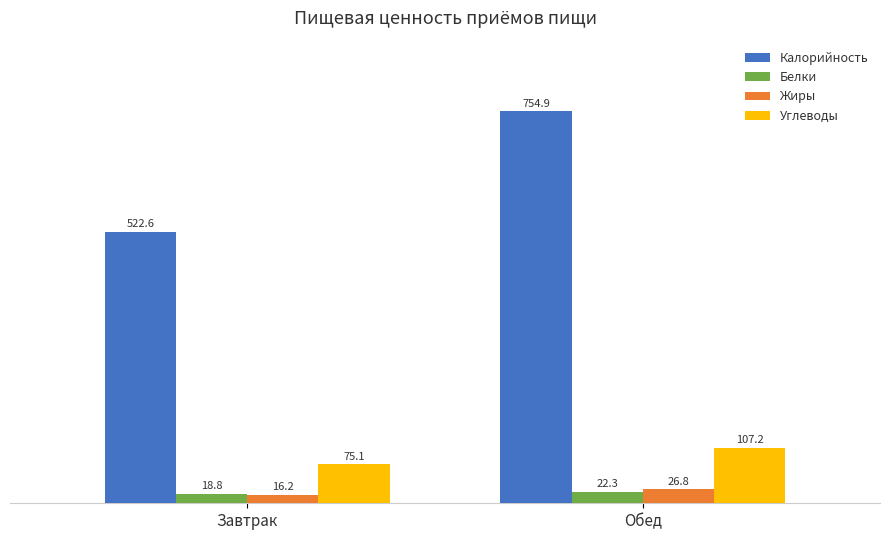

What value does the Белки series have at Завтрак?

18.8